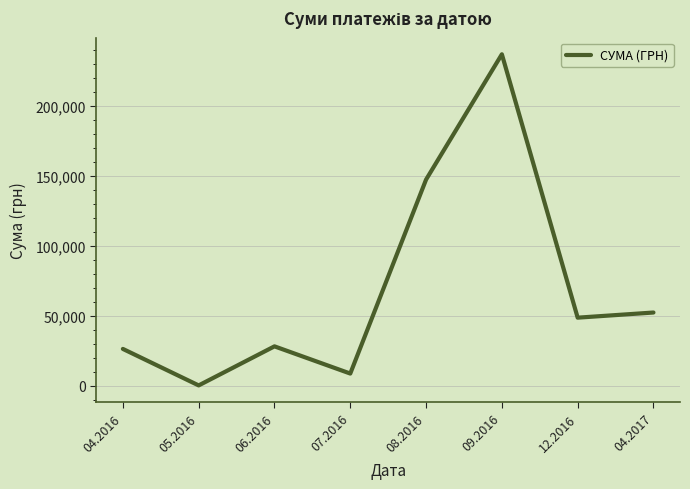

Is it true that the value at 04.2017 is 28282.3?

False